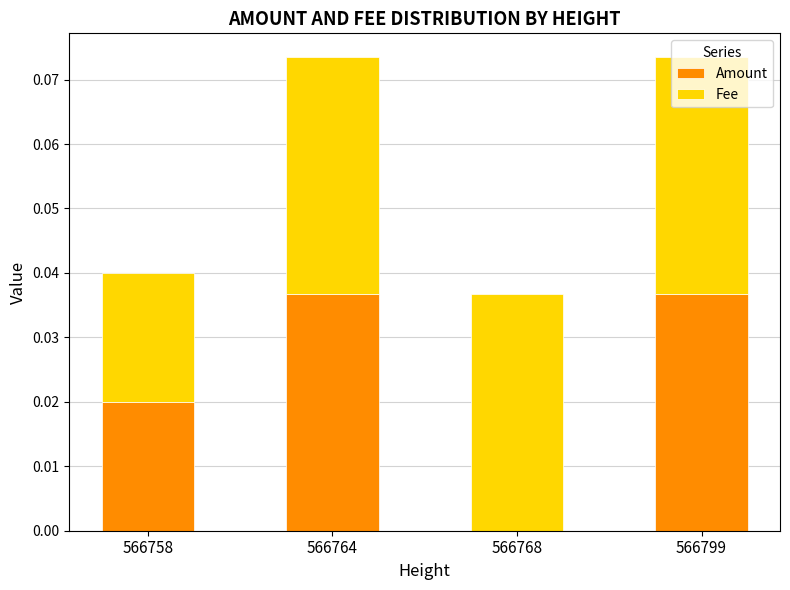

What are all the series names shown in the legend?

Amount, Fee